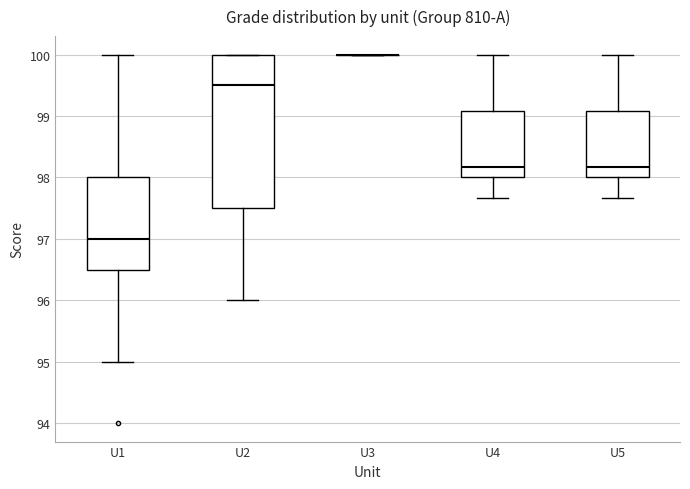

Reading left to right, transcribe this box plot: for each box, give where its median line is, the range the box spans, and where its two whiskers end, as read against the y-axis. The values are not printed on the chart, so give them approximately, as read against the axis.

U1: median 97.0, box 96.5 to 98.0, whiskers 95.0 to 100.0
U2: median 99.5, box 97.5 to 100.0, whiskers 96.0 to 100.0
U3: box collapsed to a line at 100.0, whiskers 100.0 to 100.0
U4: median 98.2, box 98.0 to 99.1, whiskers 97.7 to 100.0
U5: median 98.2, box 98.0 to 99.1, whiskers 97.7 to 100.0